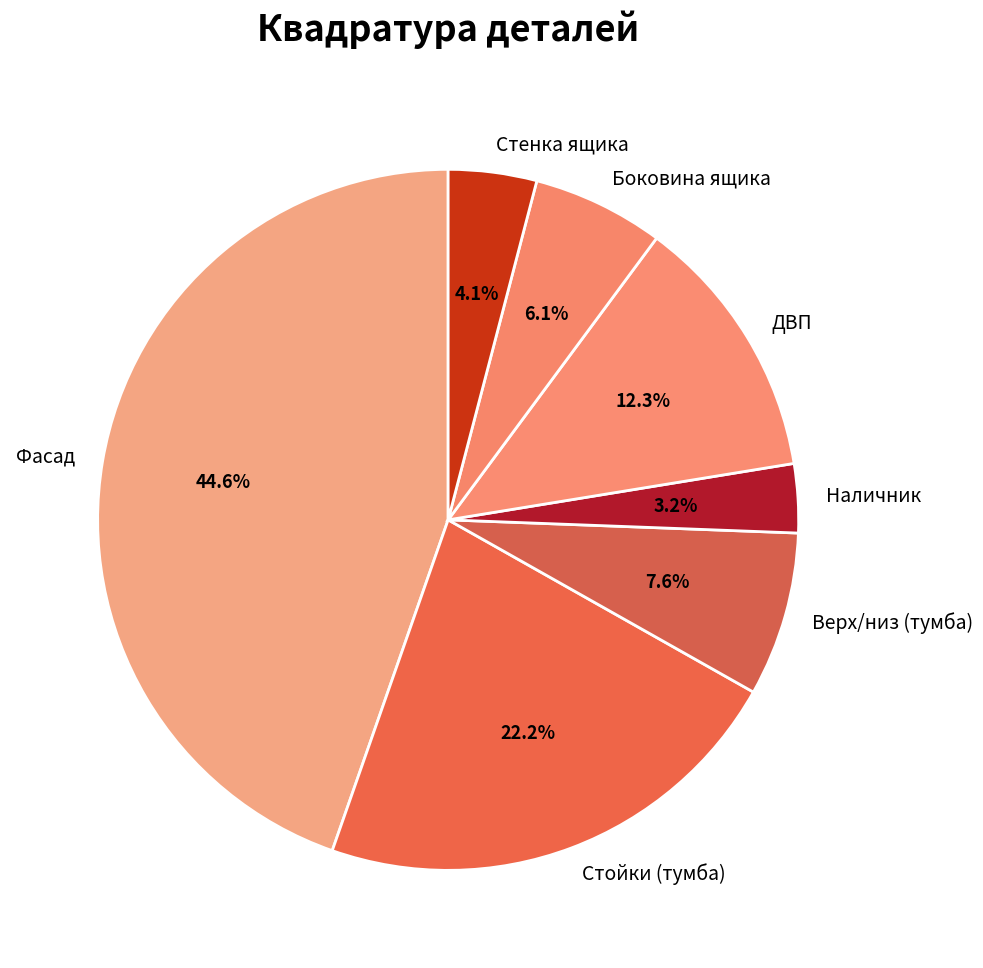

What percentage is NOT represented by Стенка ящика?

95.9%